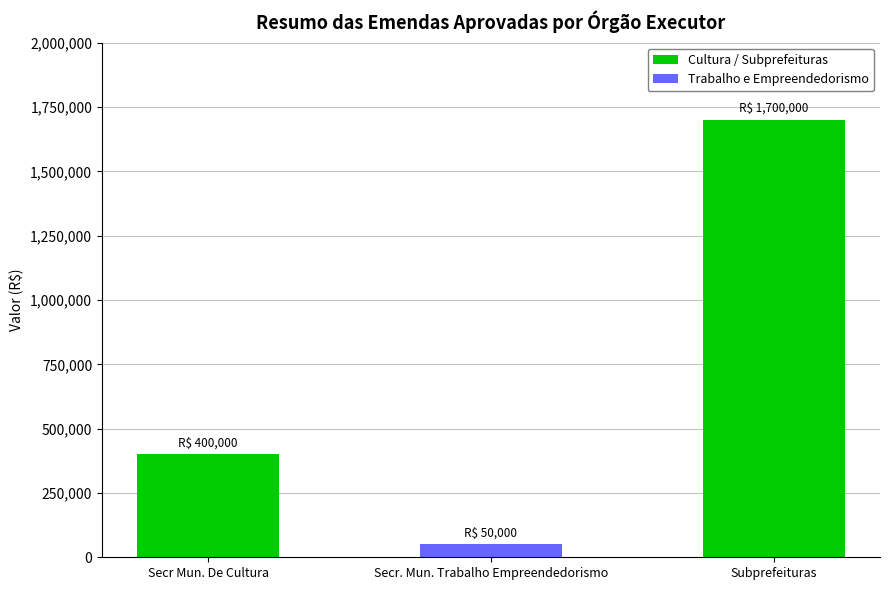

True or false: the data shows 725740 at Subprefeituras.

False